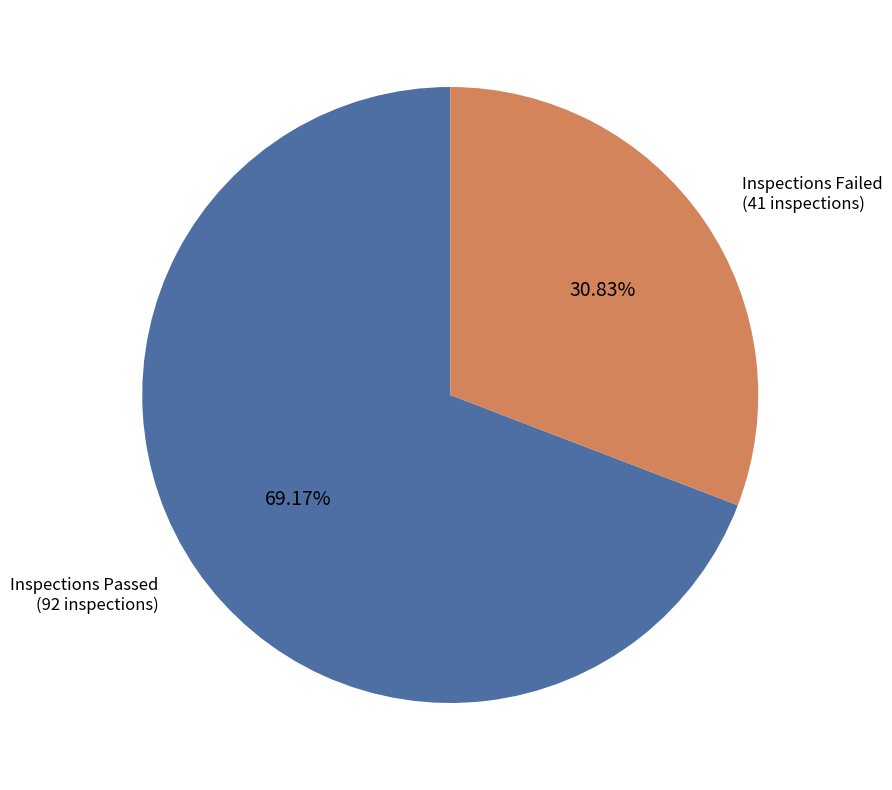

Rank the categories by value from highest to lowest.

Inspections Passed, Inspections Failed